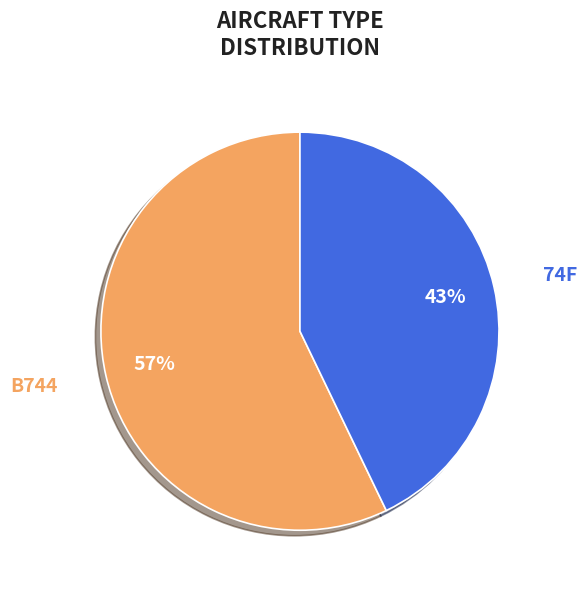

Is there any slice that represents more than half of the pie?

Yes